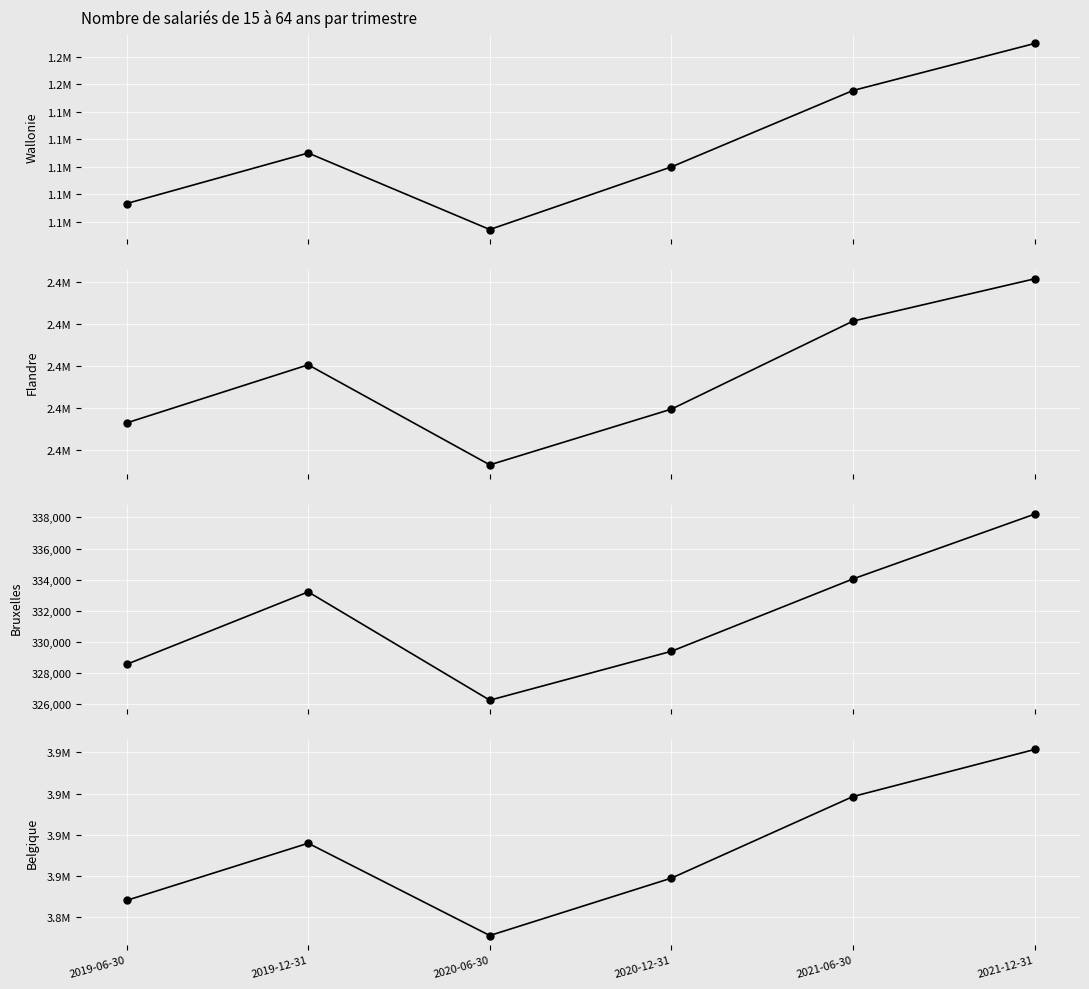

How many values in the Flandre series exceed 2400250?

2